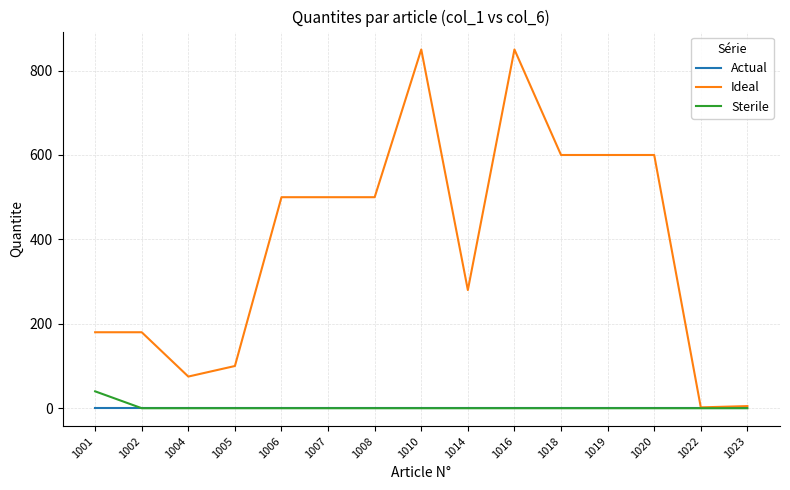

Is the value of Ideal at 1020 greater than the value of Actual at 1008?

Yes